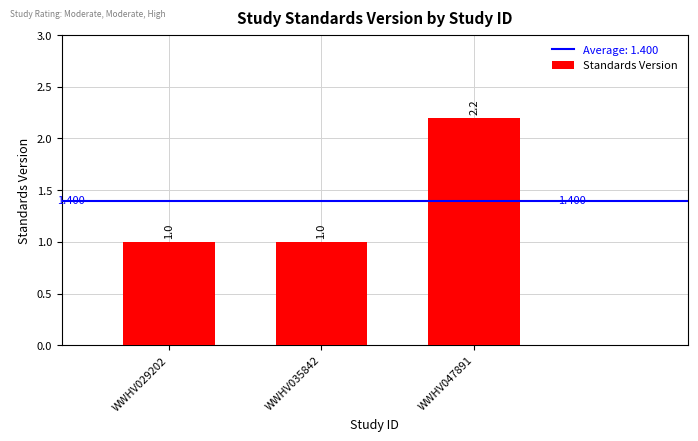

Rank the categories by value from highest to lowest.

WWHV047891, WWHV029202, WWHV035842